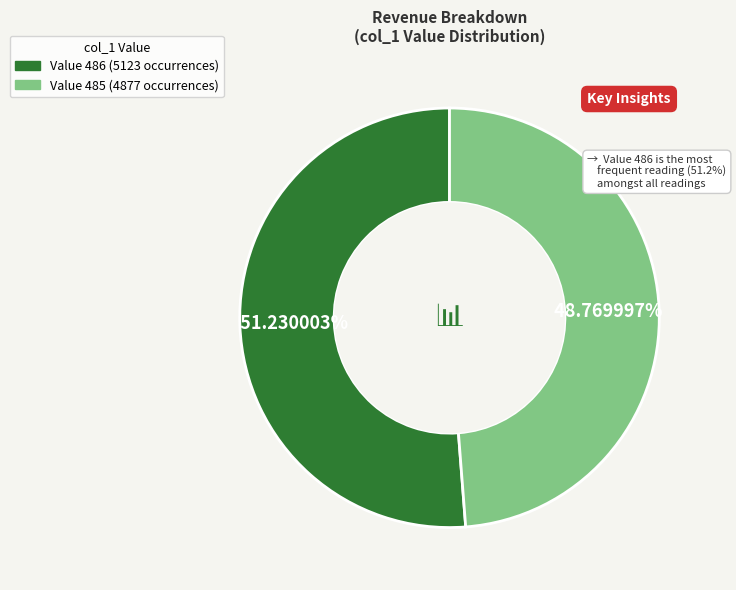

Does any single category account for the majority?

Yes